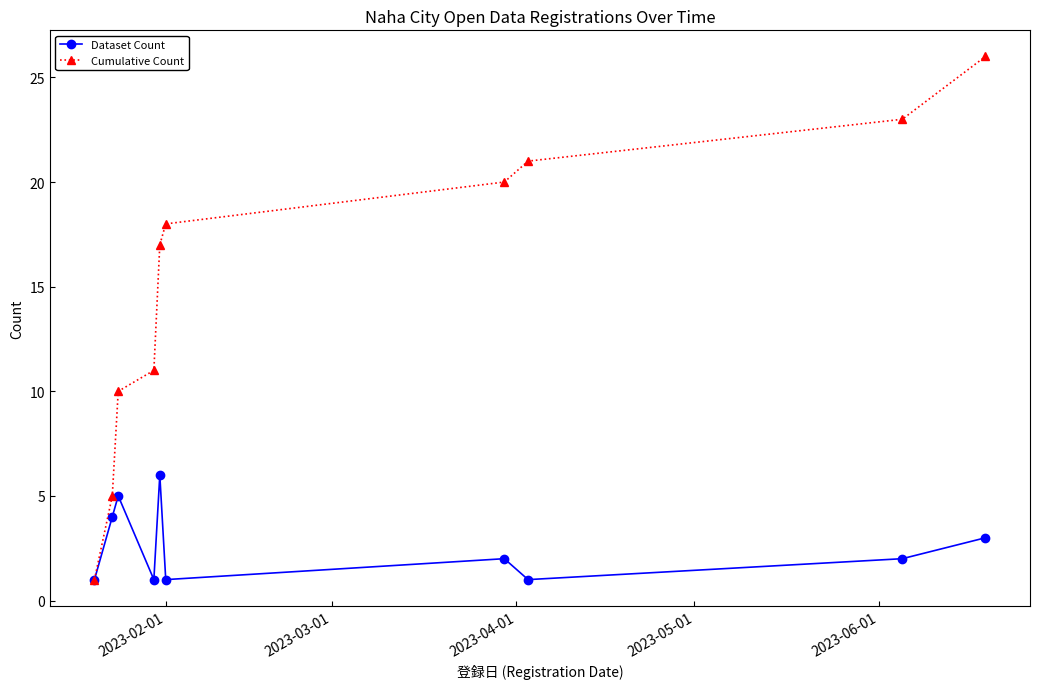

How many lines are shown in the chart?

2